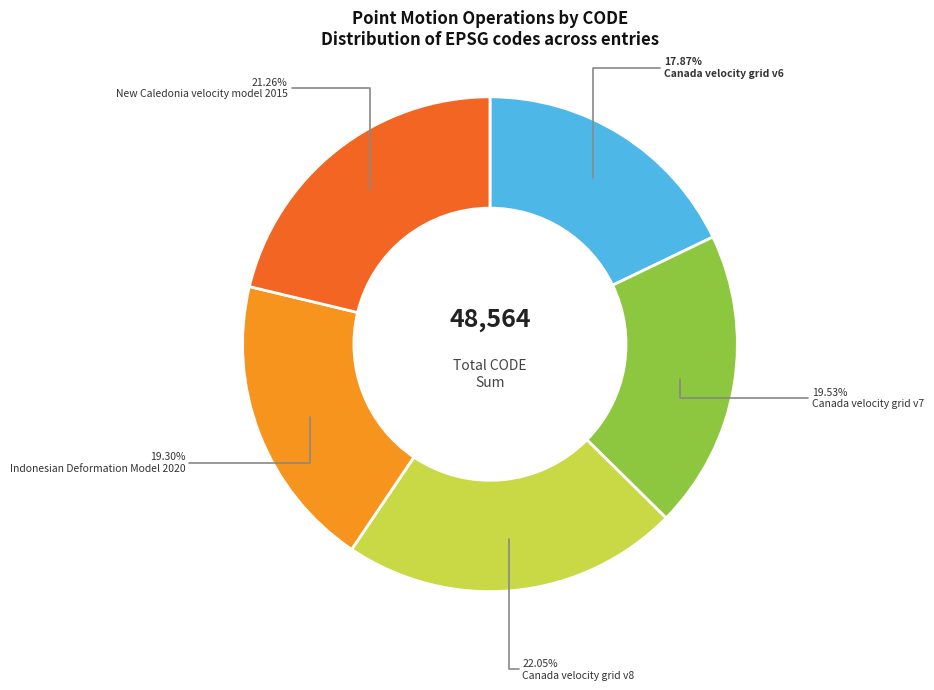

What is the ratio of the value at Canada velocity grid v7 to the value at Canada velocity grid v8?

0.9